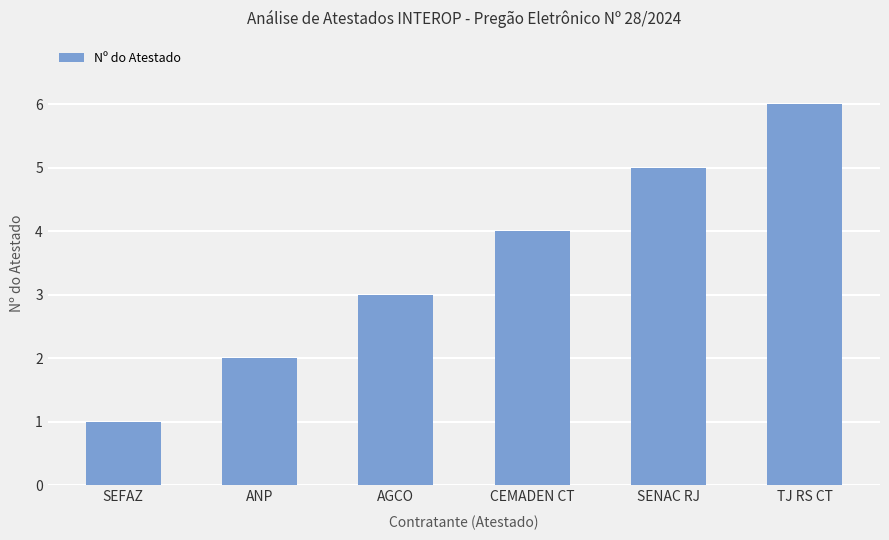

Reading left to right, list all the values displayed in this chart.

1	2	3	4	5	6